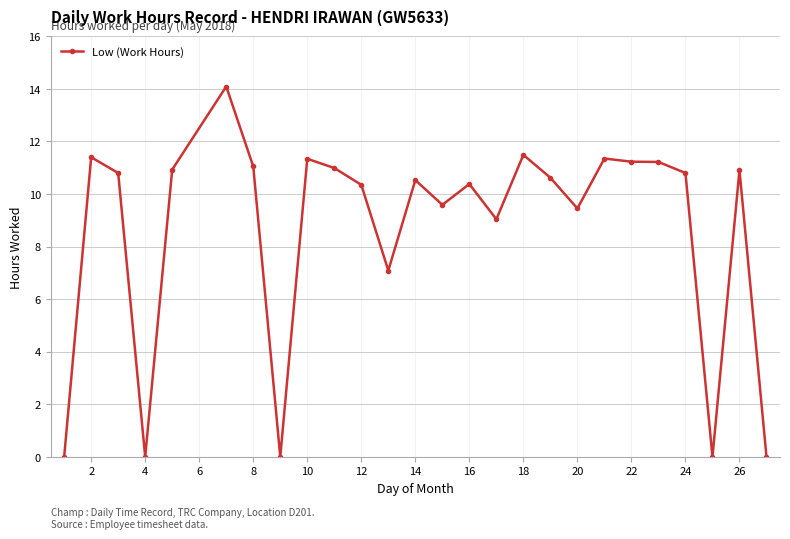

What is the greatest value displayed?

14.1